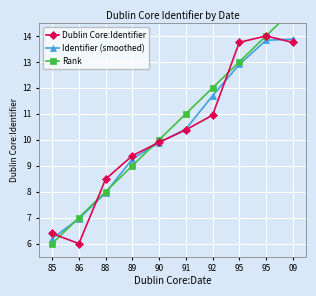

What is the value of the Rank point at the 6th from the left?

11.0